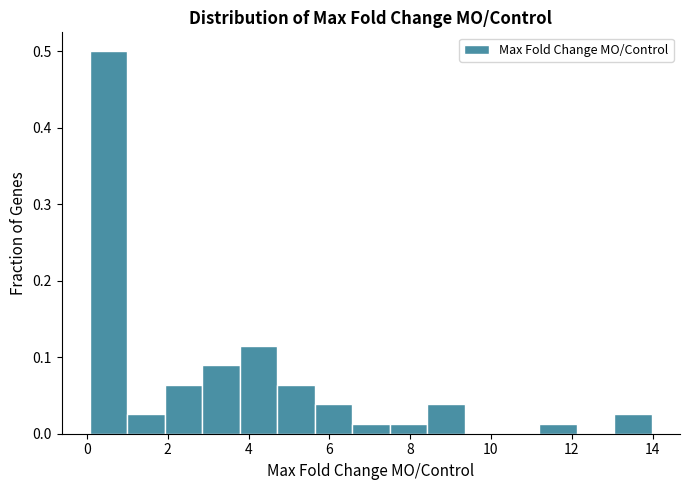

Reading left to right, list every bar in this chart as the range it spans on the x-axis followed by its height. Neither the bar edges nor the heights are printed on the chart, so give them approximately, as read against the axes.

0.0 to 1.0: 0.50
1.0 to 2.0: 0.03
2.0 to 2.8: 0.06
2.8 to 3.8: 0.09
3.8 to 4.8: 0.12
4.8 to 5.6: 0.06
5.6 to 6.6: 0.04
6.6 to 7.4: 0.01
7.4 to 8.4: 0.01
8.4 to 9.4: 0.04
9.4 to 10.2: 0
10.2 to 11.2: 0
11.2 to 12.2: 0.01
12.2 to 13.0: 0
13.0 to 14.0: 0.03